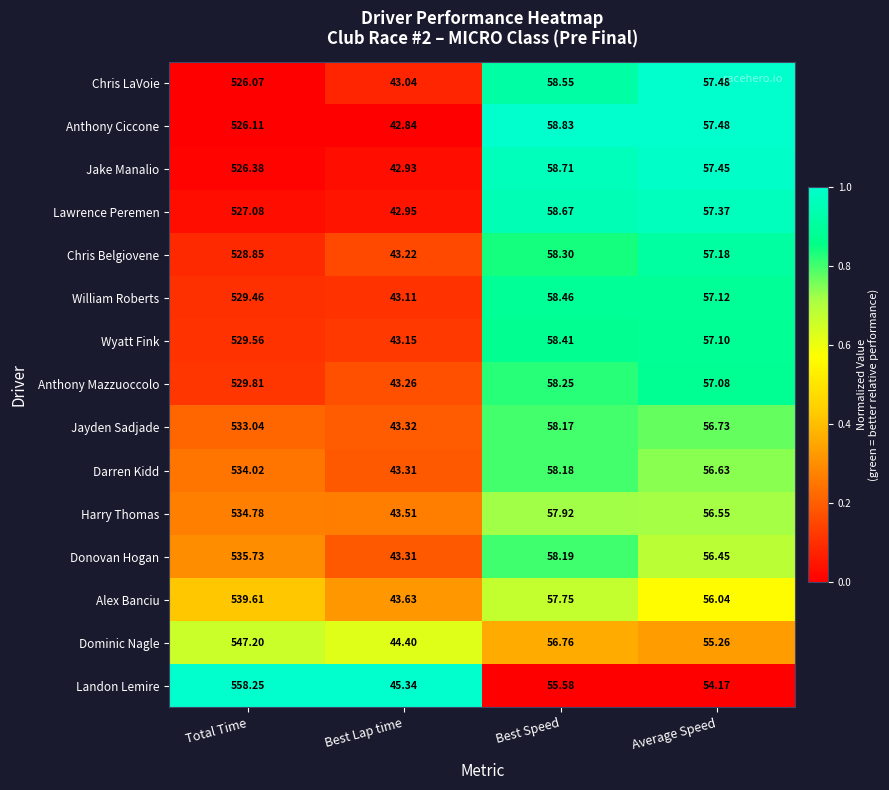

Between Total Time and Average Speed, which series saw the biggest shift?

Landon Lemire